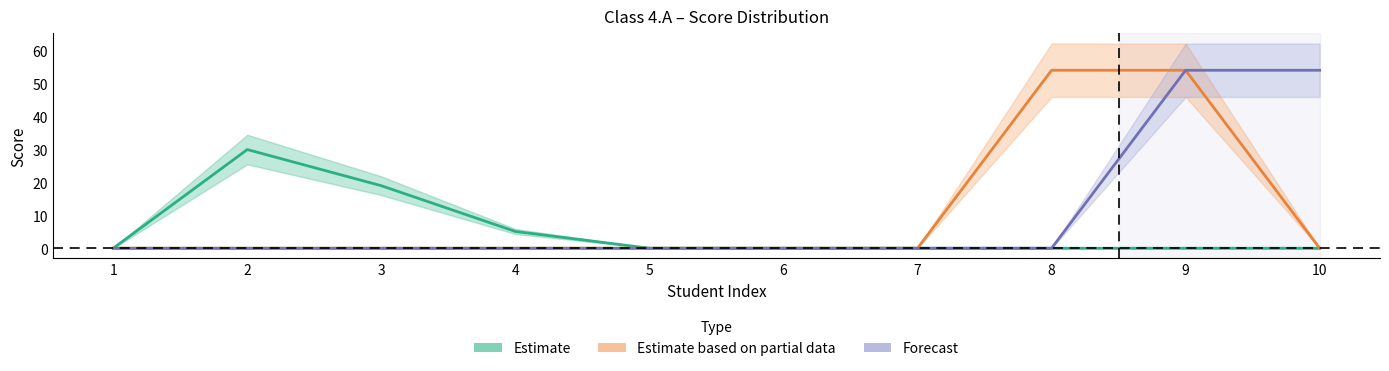

Which series has the largest range (max minus min)?

Estimate based on partial data